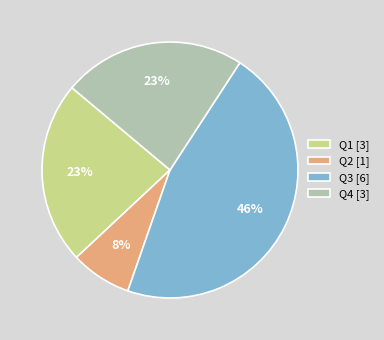

To the nearest percent, what percentage of the pie is Q3?

46%